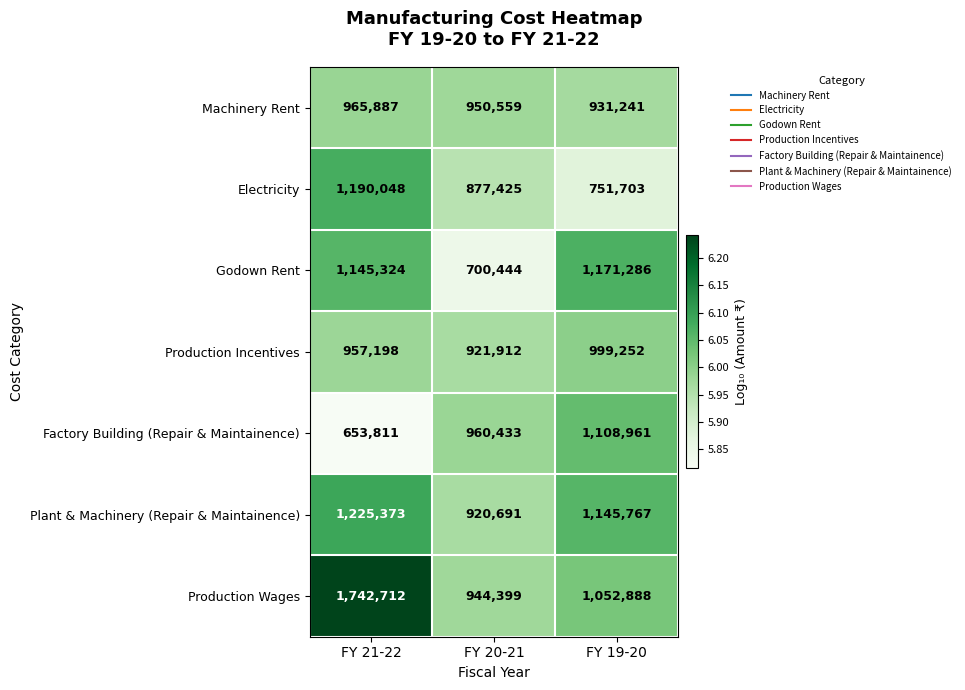

How many categories are shown in the chart?

3